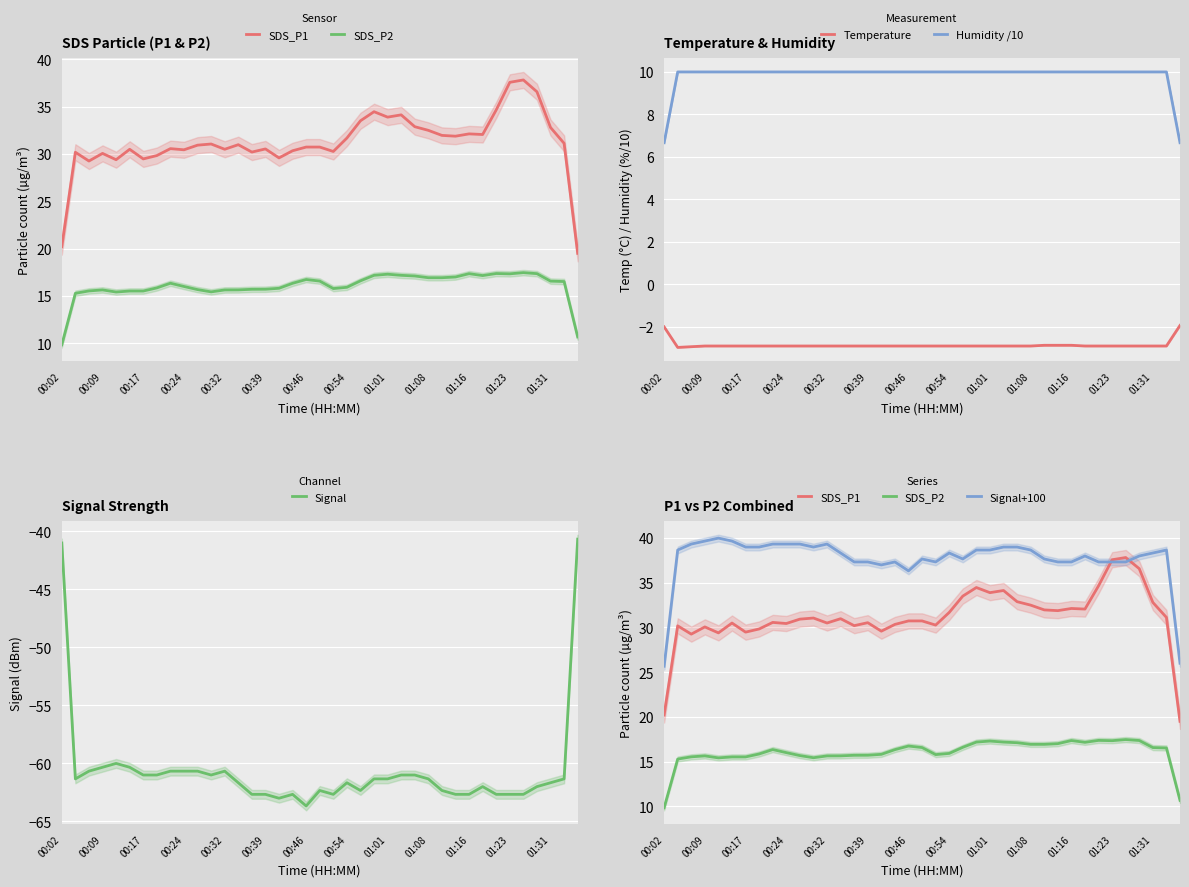

Which series has the largest range (max minus min)?

Signal